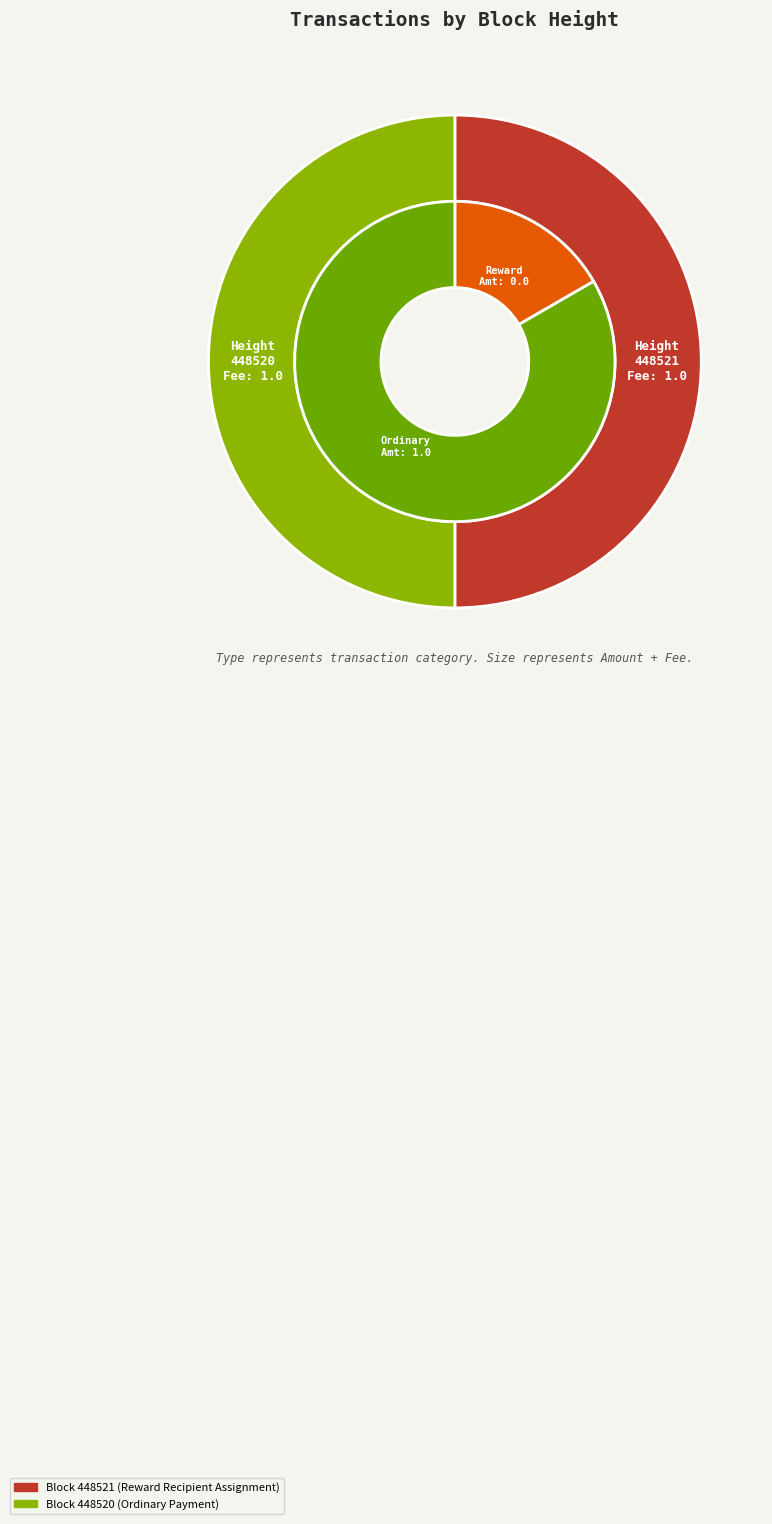

Is it true that 448521 is 1% of the pie?

False